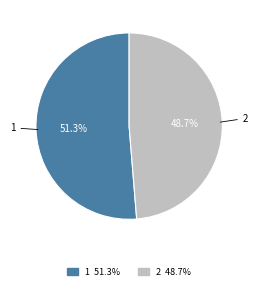

What is the largest slice in the pie chart?

1